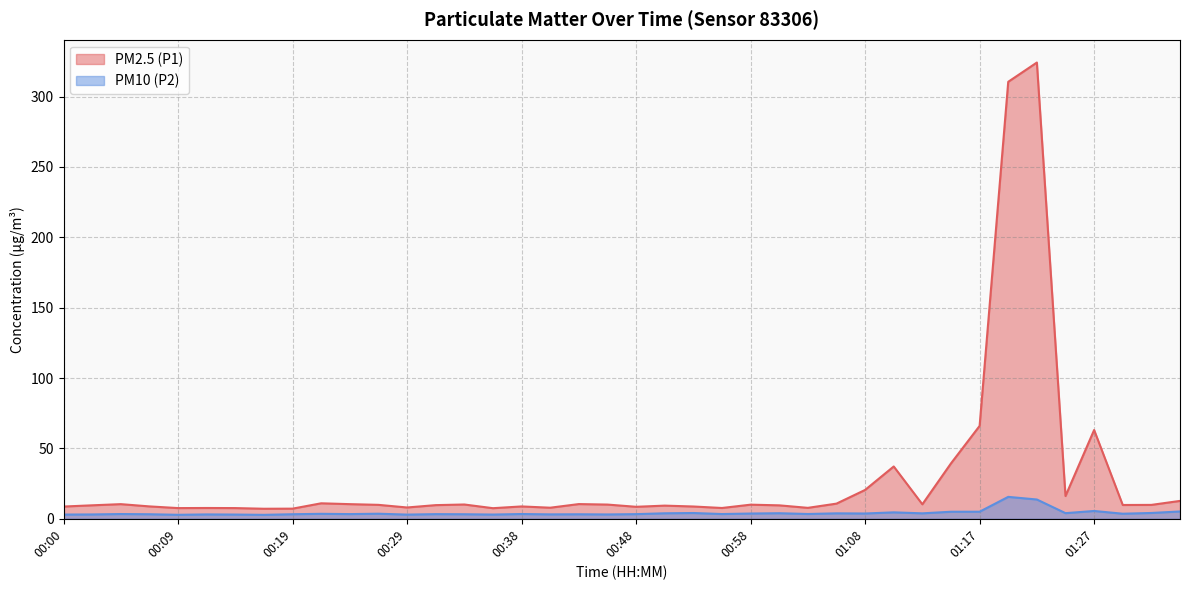

What is the sum of all PM2.5 (P1) values?

1170.6